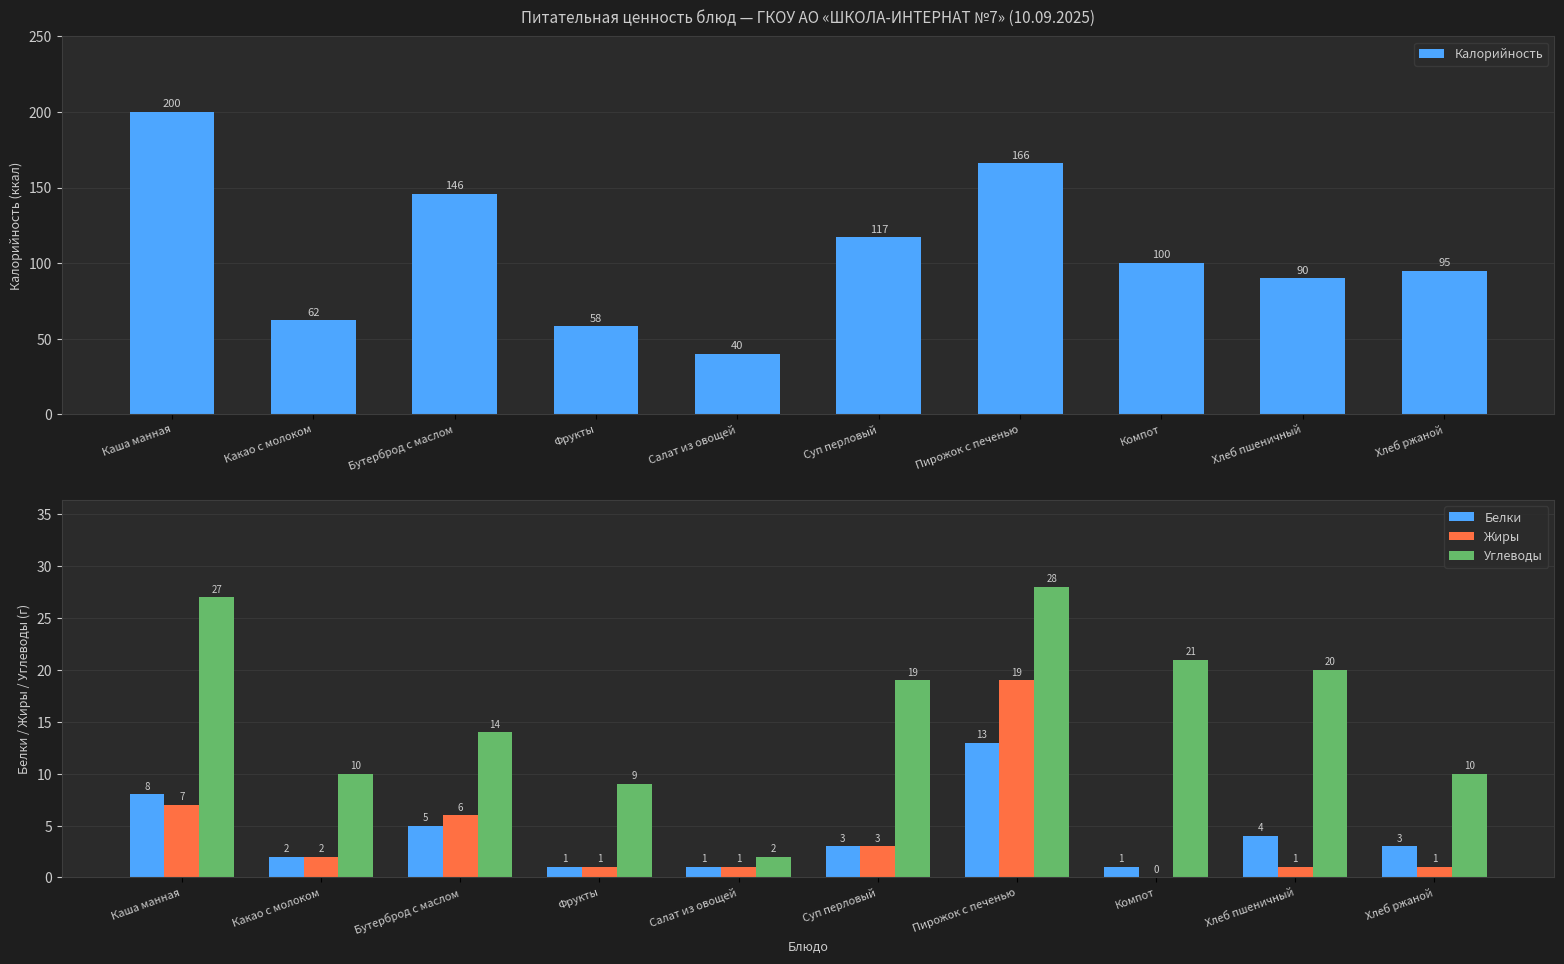

Which series has the largest total across all categories?

Калорийность